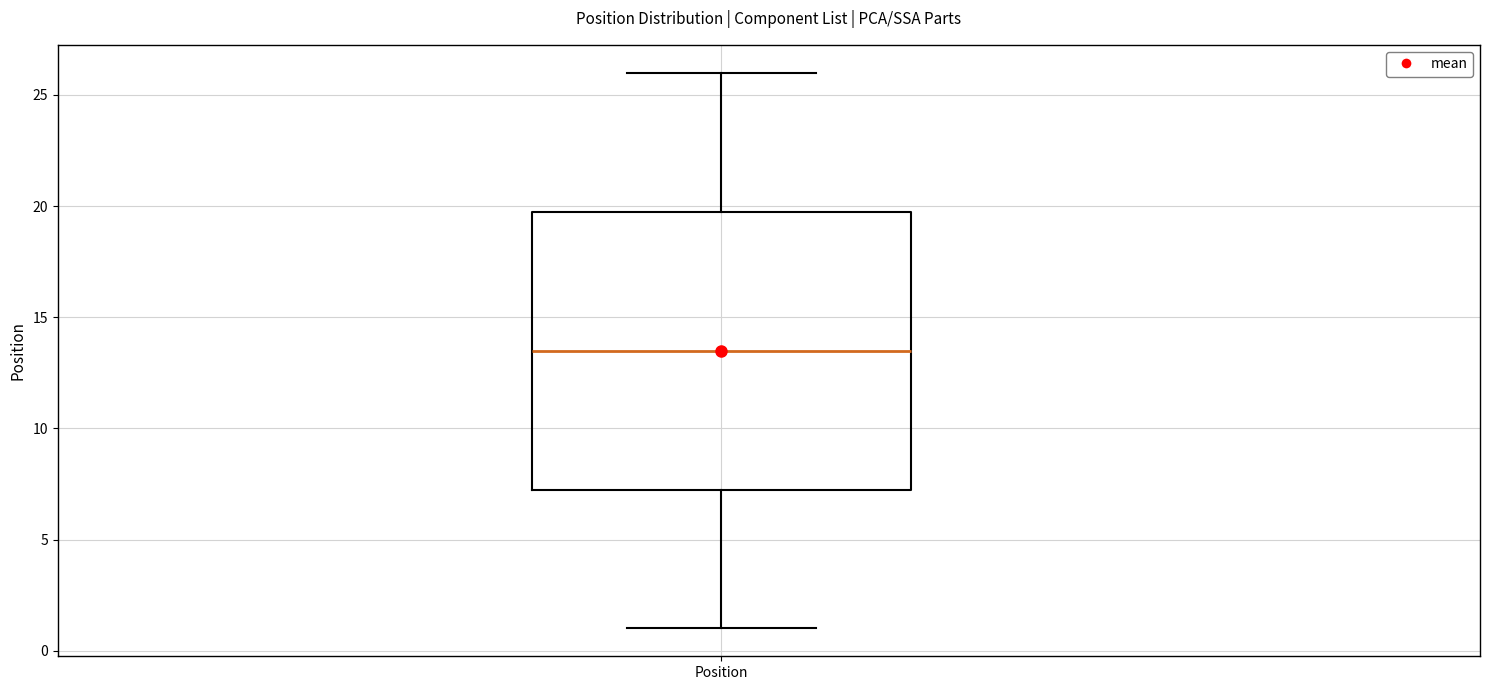

Read this box plot against the y-axis: the position of the median line, the range covered by the box, and the ends of both whiskers. The values are not printed on the chart, so give them approximately, as read against the axis.

median 13.5, box 7.5 to 20.0, whiskers 1.0 to 26.0